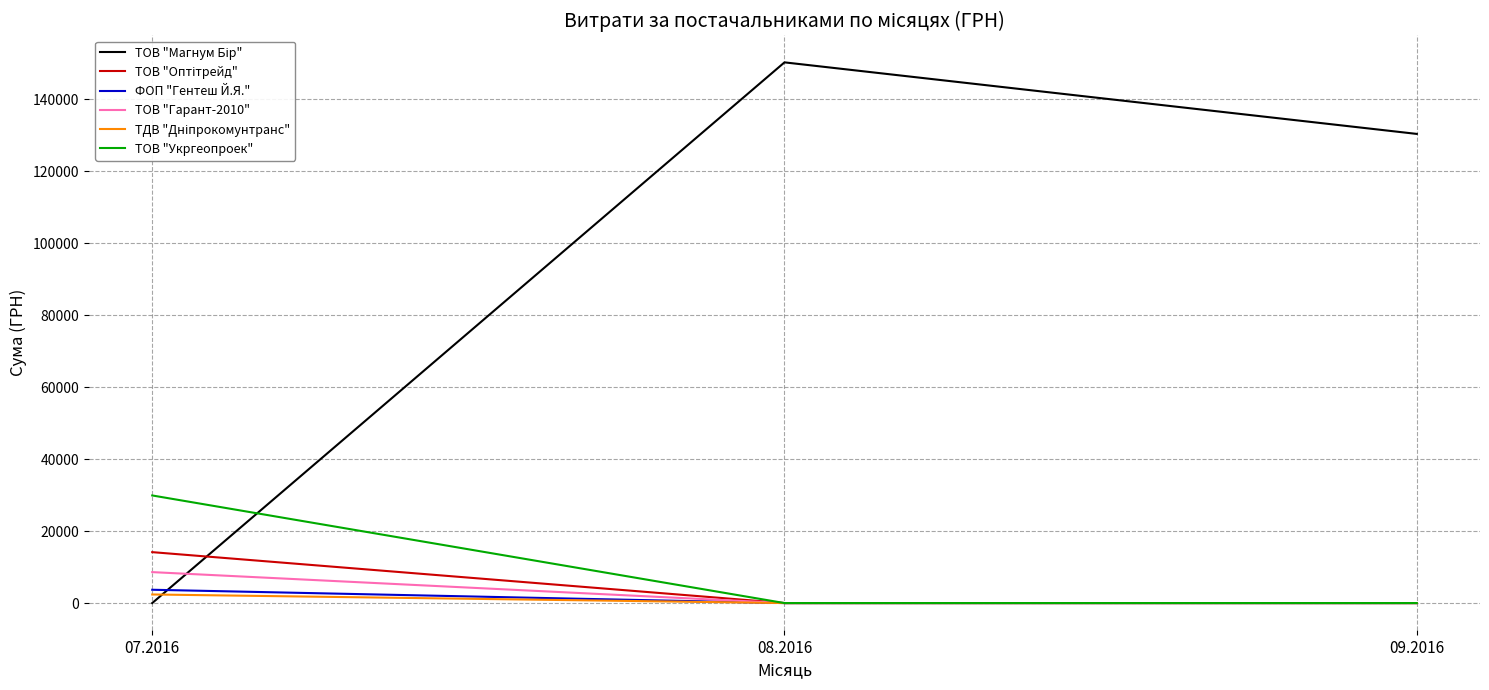

What is the difference between the highest and lowest values at 09.2016?

130350.0